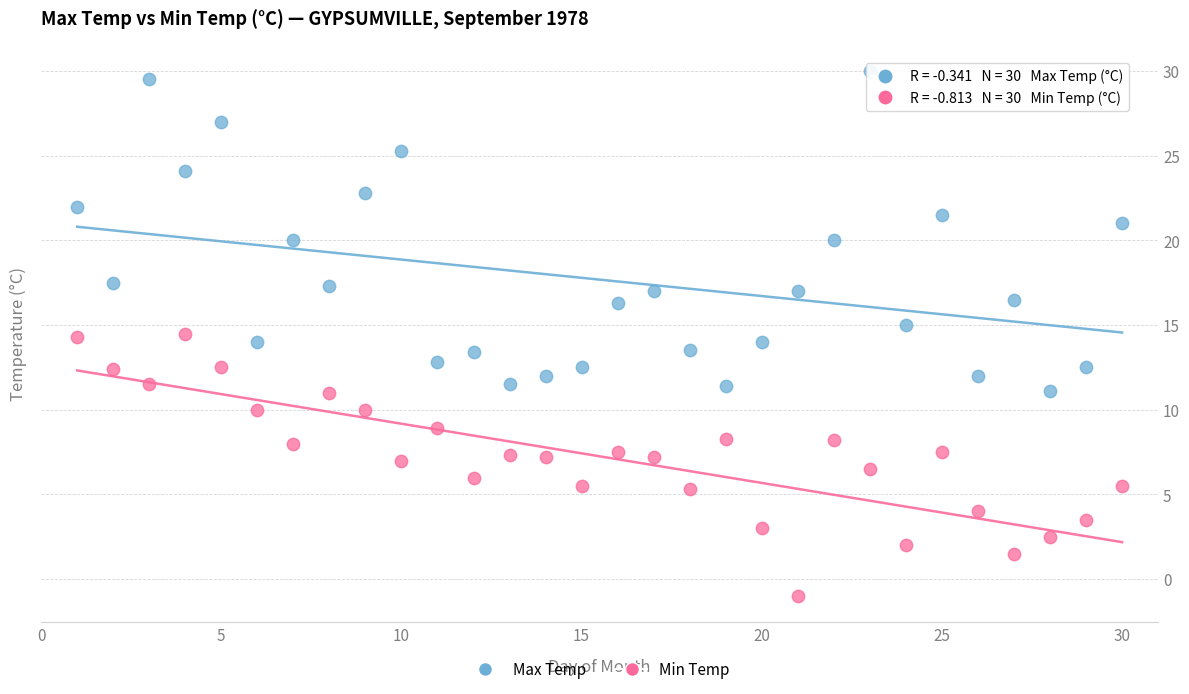

Across all data points, what is the range of X values (max minus min)?

29.0